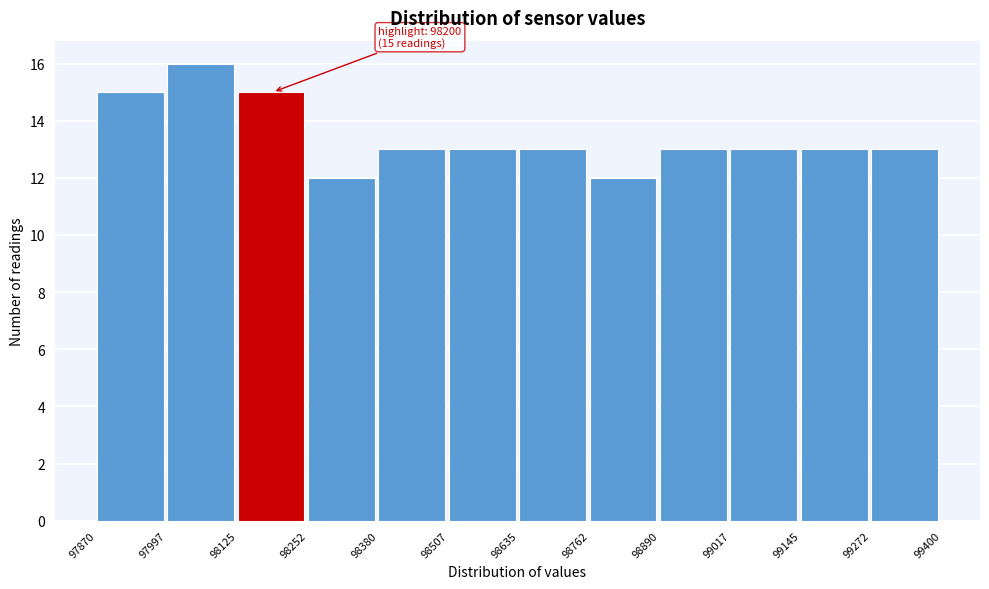

Which range on the x-axis has the tallest bar?

97997 to 98125